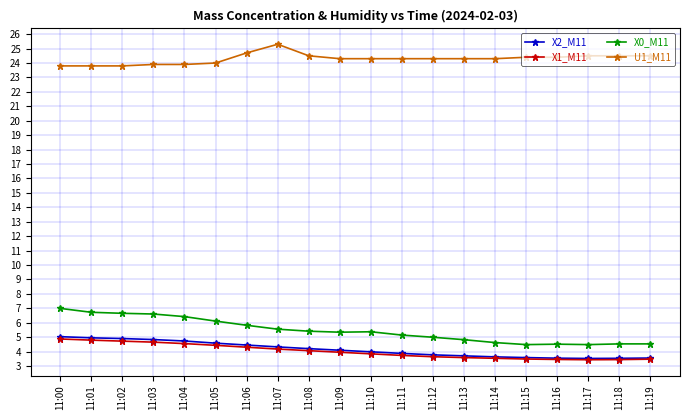

Does the chart display data point markers on the line(s)?

Yes